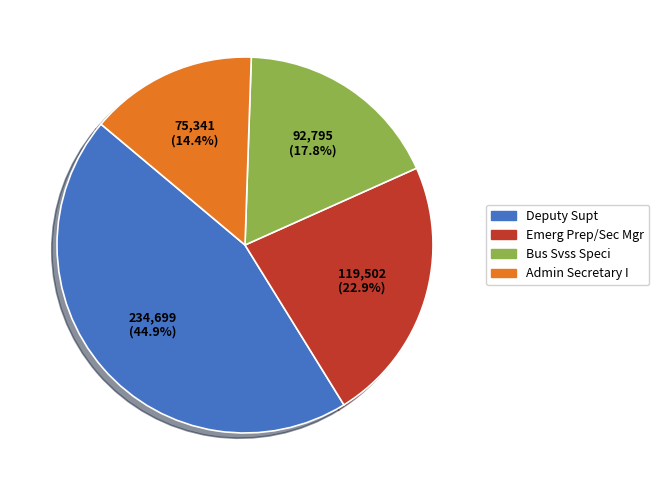

Does any single category account for the majority?

No